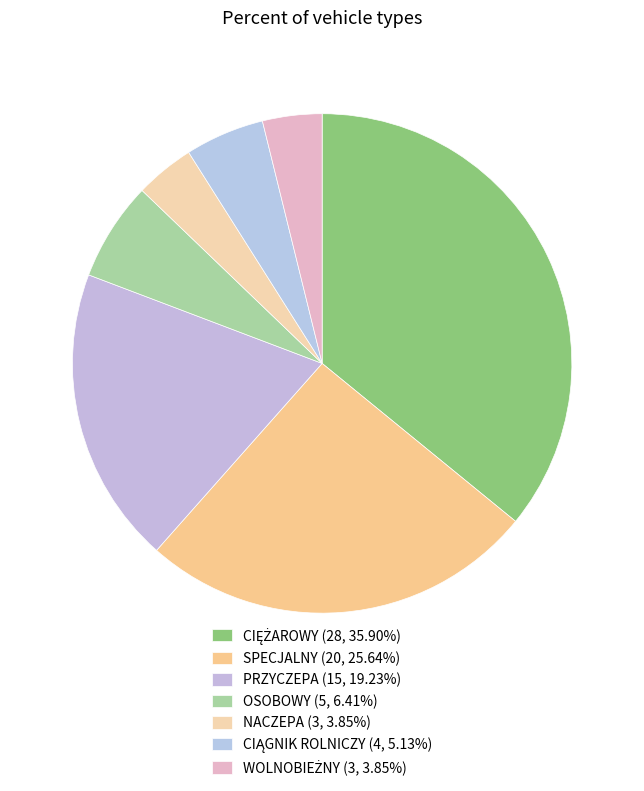

How many slices are in this pie chart?

7